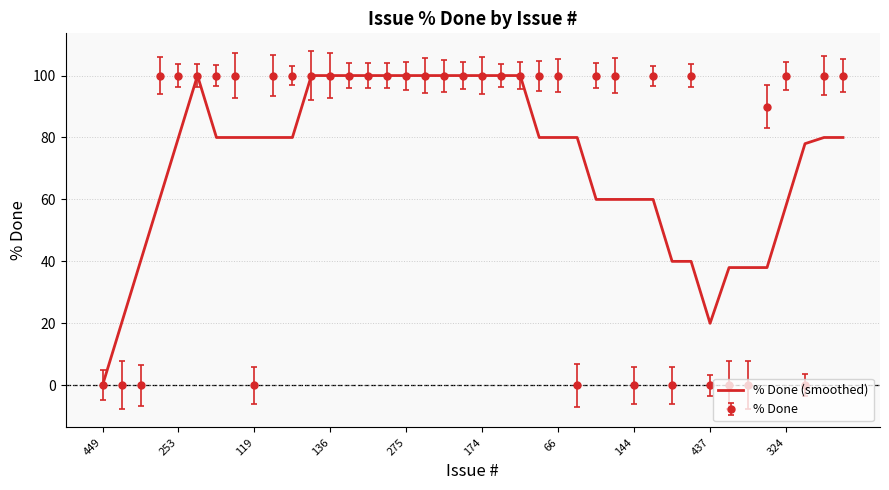

What is the maximum value shown in the chart?

100